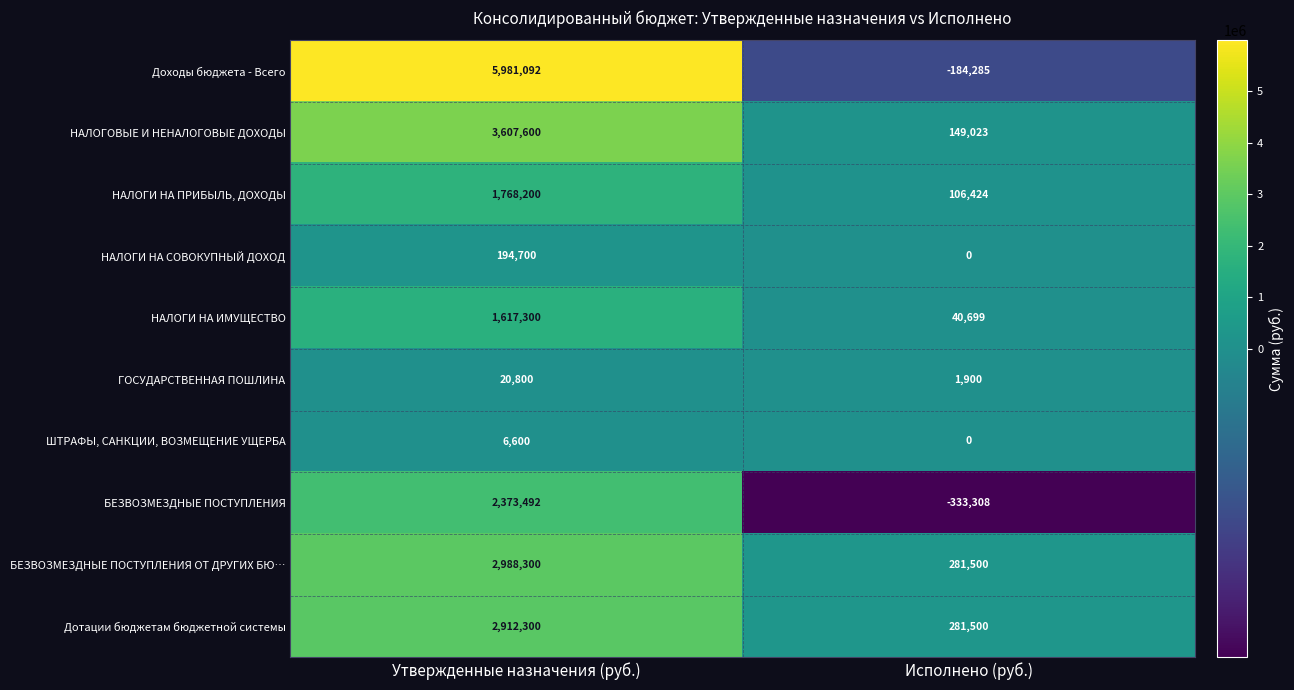

List the series in order of their peak value, highest first.

Доходы бюджета - Всего, НАЛОГОВЫЕ И НЕНАЛОГОВЫЕ ДОХОДЫ, БЕЗВОЗМЕЗДНЫЕ ПОСТУПЛЕНИЯ ОТ ДРУГИХ БЮ…, Дотации бюджетам бюджетной системы, БЕЗВОЗМЕЗДНЫЕ ПОСТУПЛЕНИЯ, НАЛОГИ НА ПРИБЫЛЬ, ДОХОДЫ, НАЛОГИ НА ИМУЩЕСТВО, НАЛОГИ НА СОВОКУПНЫЙ ДОХОД, ГОСУДАРСТВЕННАЯ ПОШЛИНА, ШТРАФЫ, САНКЦИИ, ВОЗМЕЩЕНИЕ УЩЕРБА